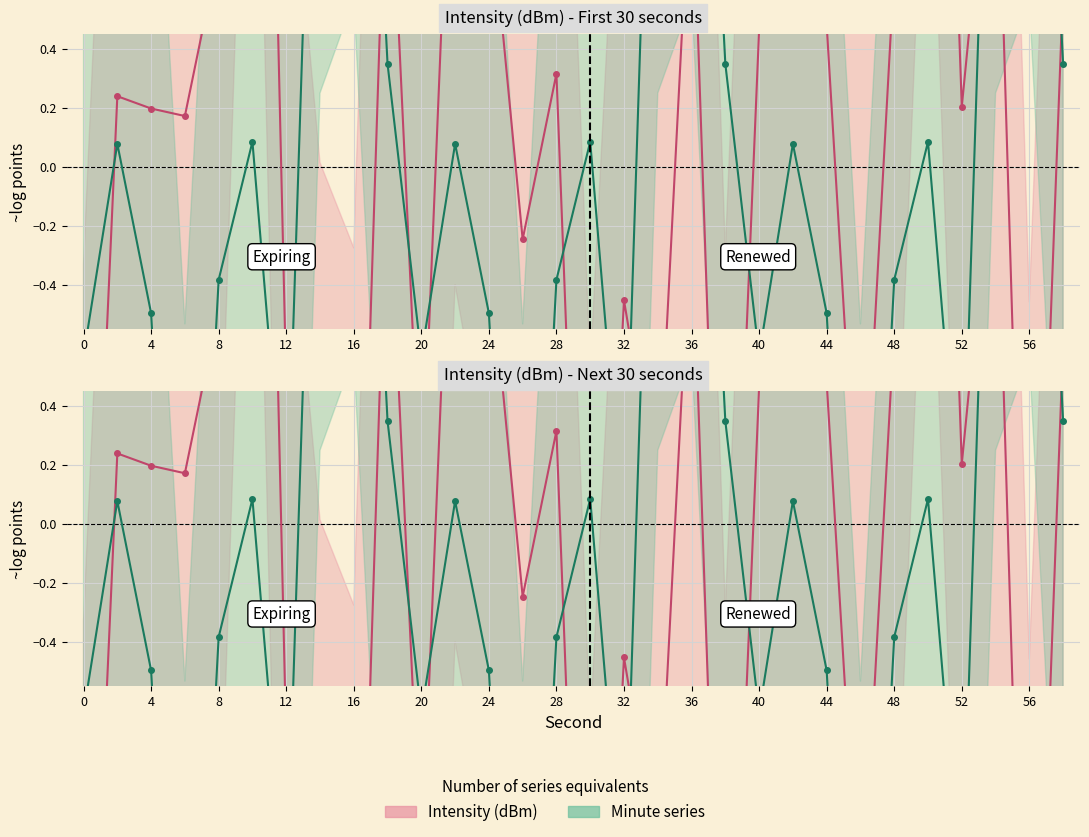

At which category is the sum across all series the highest?

20